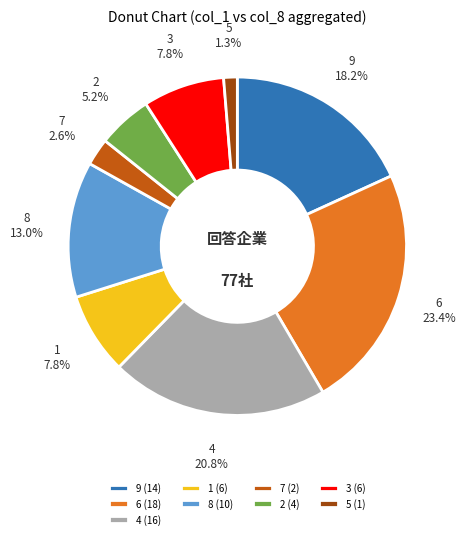

Is there any slice that represents more than half of the pie?

No